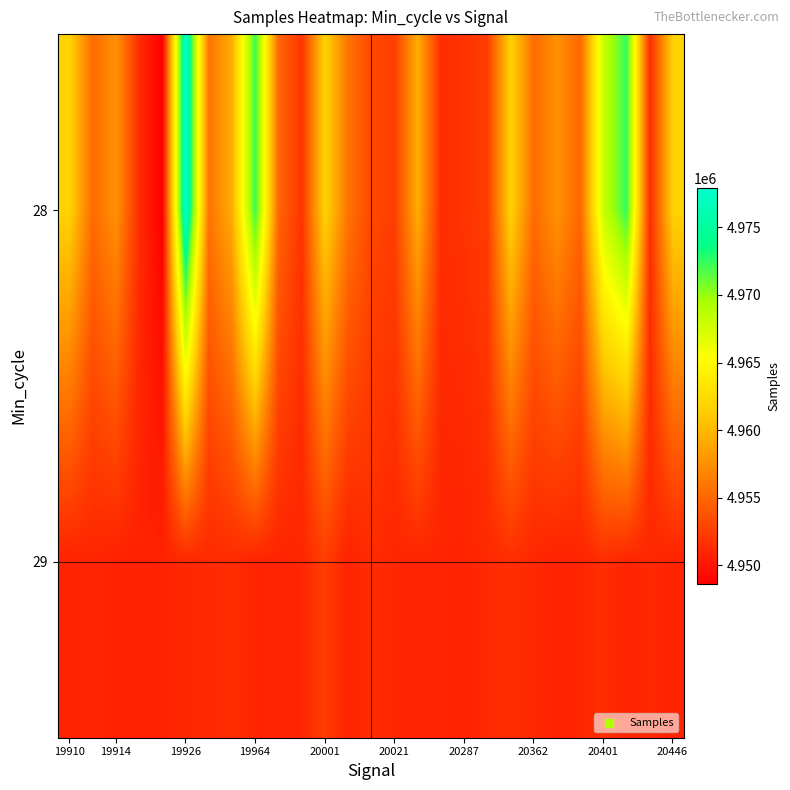

Count the number of categories in the chart.

27